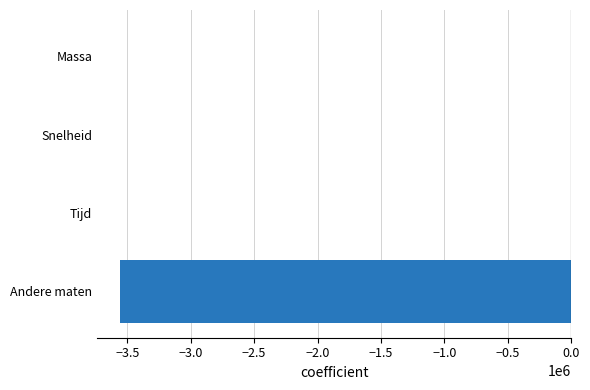

What is the sum of all values?

-3560690